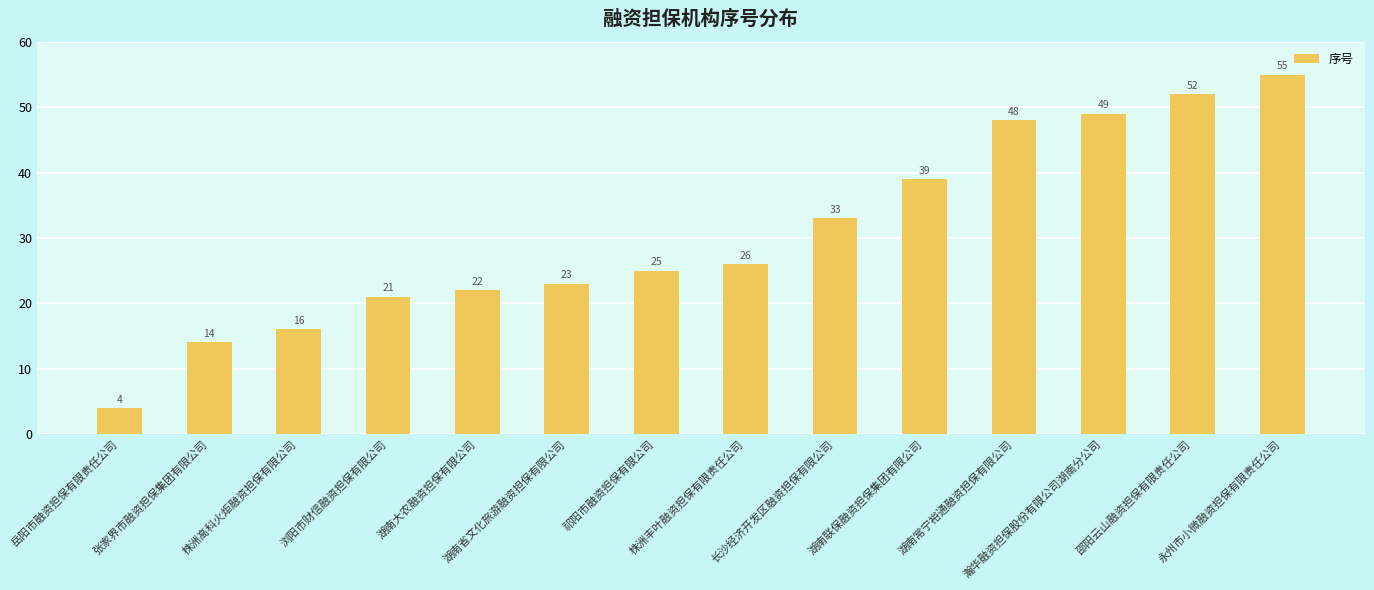

What is the smallest value displayed?

4